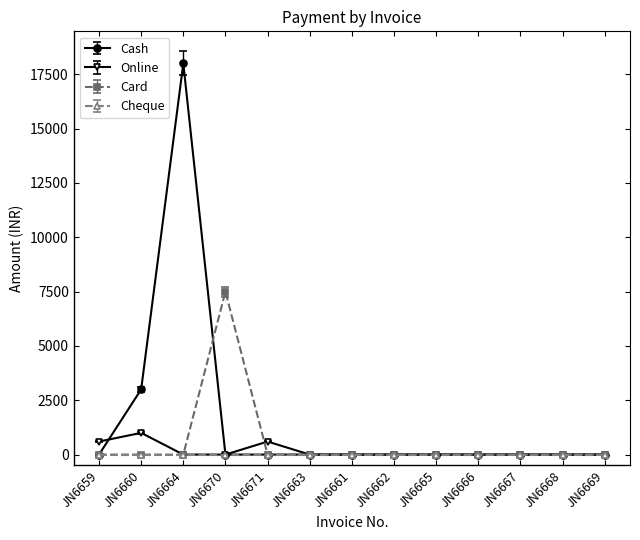

What is the label of the 13th point from the right?

JN6659